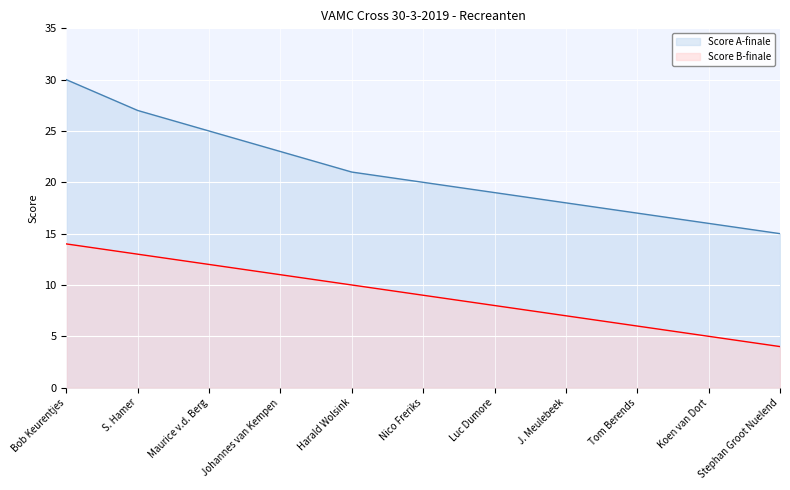

Is it true that Score A-finale equals 47 at S. Hamer?

False